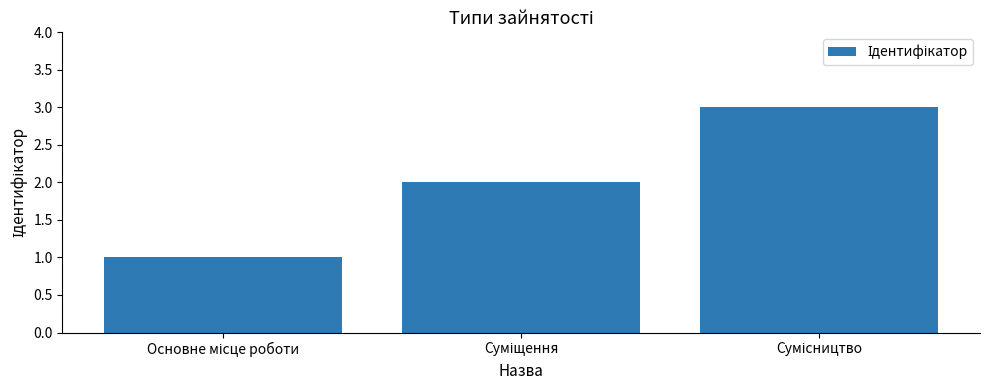

What is the difference between the second highest and minimum values?

1